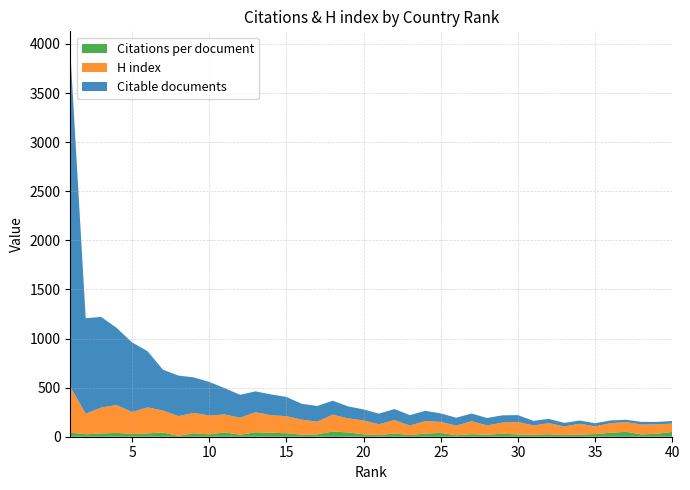

Reading left to right, list all the values displayed in this chart.

H index: 1=468	2=209	3=264	4=284	5=224	6=265	7=224	8=201	9=207	10=192	11=183	12=174	13=204	14=178	15=174	16=153	17=129	18=172	19=143	20=141	21=111	22=136	23=97	24=127	25=112	26=98	27=132	28=95	29=113	30=127	31=95	32=112	33=88	34=110	35=79	36=98	37=99	38=100	39=96	40=85
Citable documents: 1=3422	2=973	3=923	4=786	5=709	6=573	7=416	8=413	9=362	10=342	11=268	12=233	13=213	14=212	15=196	16=161	17=160	18=142	19=122	20=112	21=108	22=113	23=106	24=105	25=86	26=81	27=78	28=76	29=74	30=70	31=47	32=44	33=36	34=33	35=31	36=28	37=24	38=27	39=25	40=26
Citations per document: 1=42	2=25	3=33	4=39	5=28	6=34	7=43	8=9	9=35	10=24	11=44	12=20	13=45	14=41	15=35	16=21	17=24	18=53	19=44	20=25	21=16	22=33	23=17	24=32	25=39	26=15	27=26	28=20	29=31	30=23	31=20	32=26	33=17	34=22	35=27	36=40	37=50	38=24	39=30	40=49